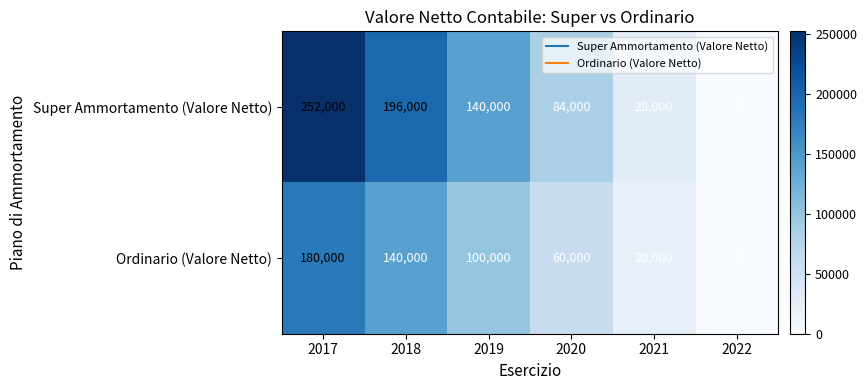

What is the sum of all Ordinario (Valore Netto) values?

500000